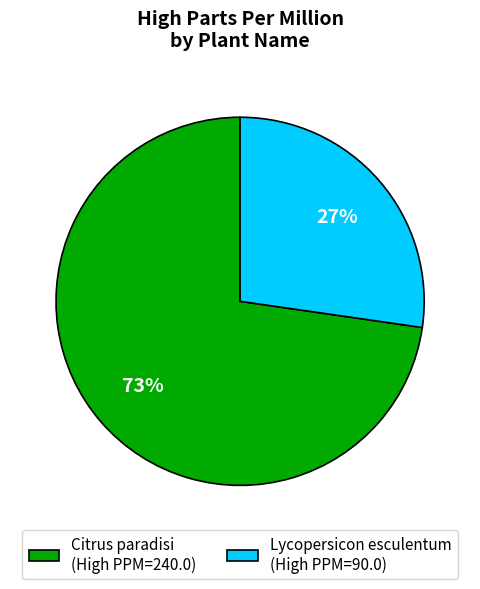

What percentage is the Lycopersicon esculentum slice, to the nearest percent?

27%